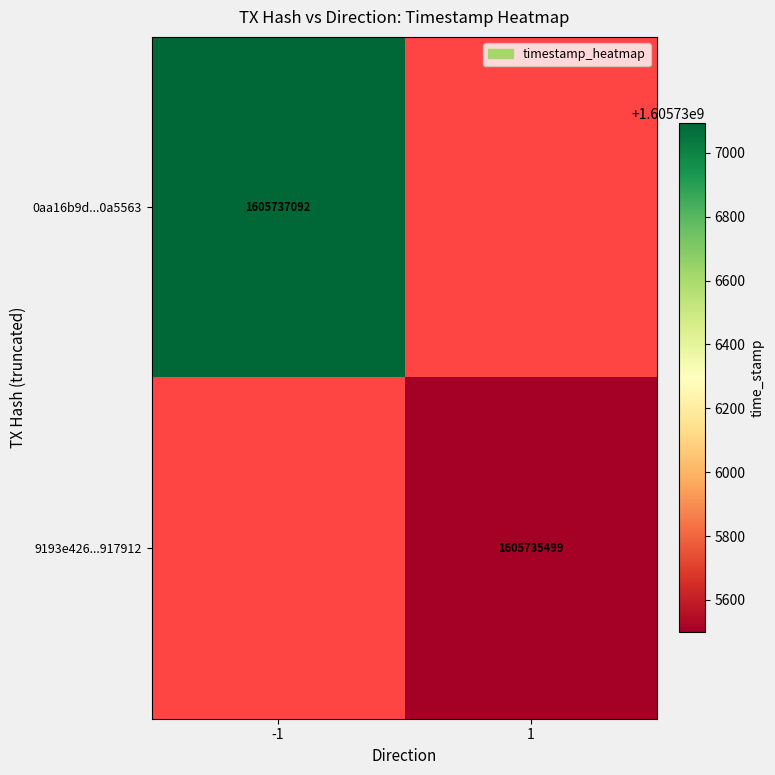

Rank the series by their maximum value, from highest to lowest.

0aa16b9d6ea6f2719231655da8b3a706b0a5563, 9193e42655cf2ad9c1b5e44d8f55dc2e1917912